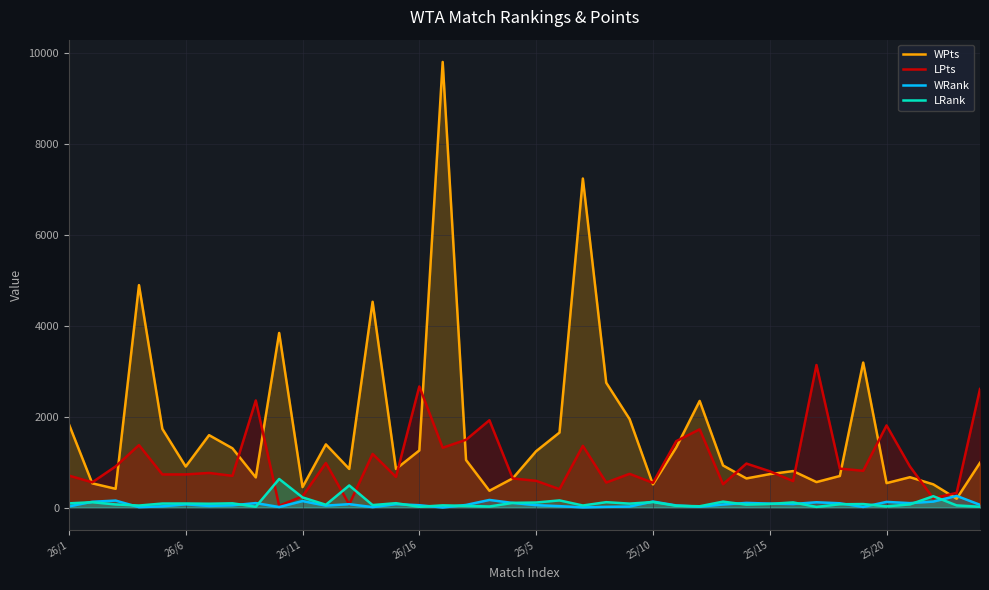

Rank the series by their maximum value, from highest to lowest.

WPts, LPts, LRank, WRank